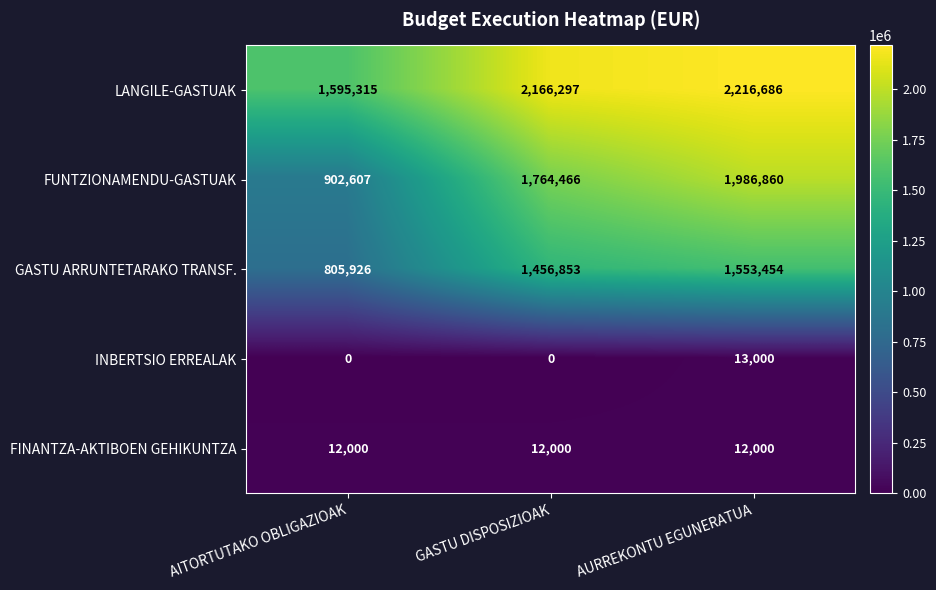

What is the total value across all series at AITORTUTAKO OBLIGAZIOAK?

3315848